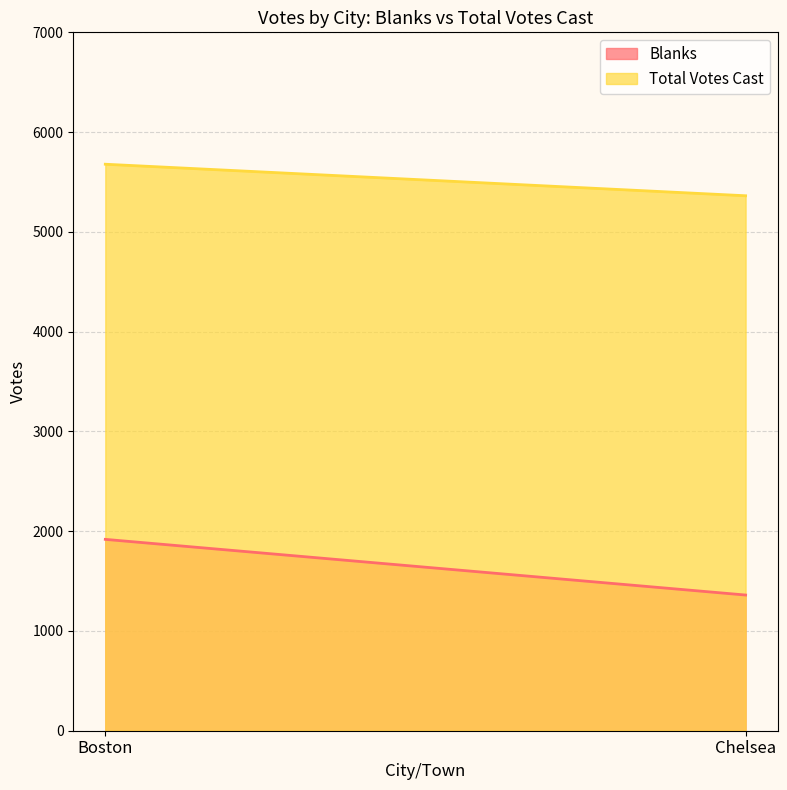

At which category is the sum across all series the highest?

Boston